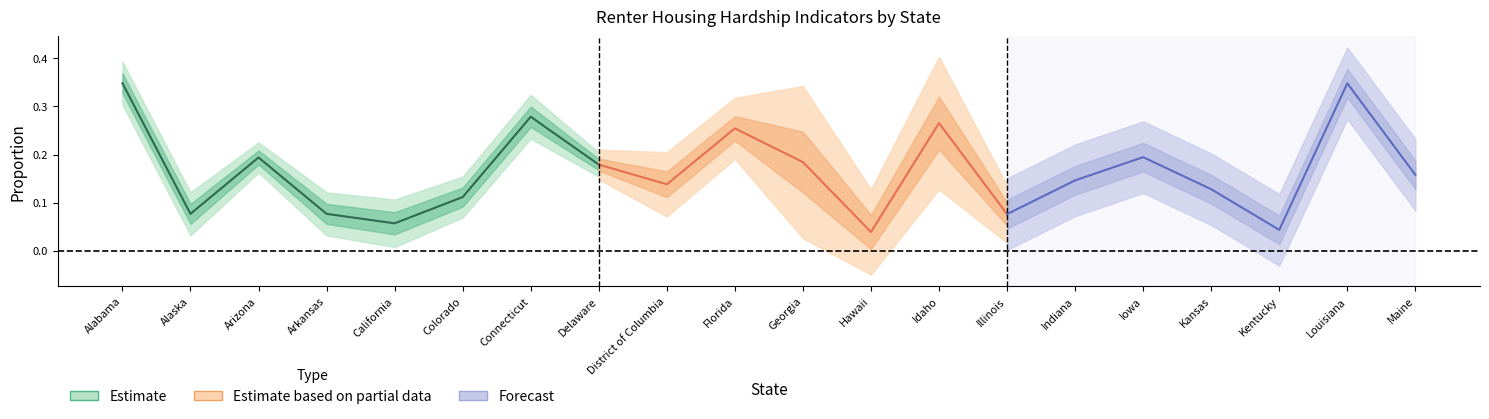

True or false: Credit Cards and Experienced Hardship intersect in this chart.

False